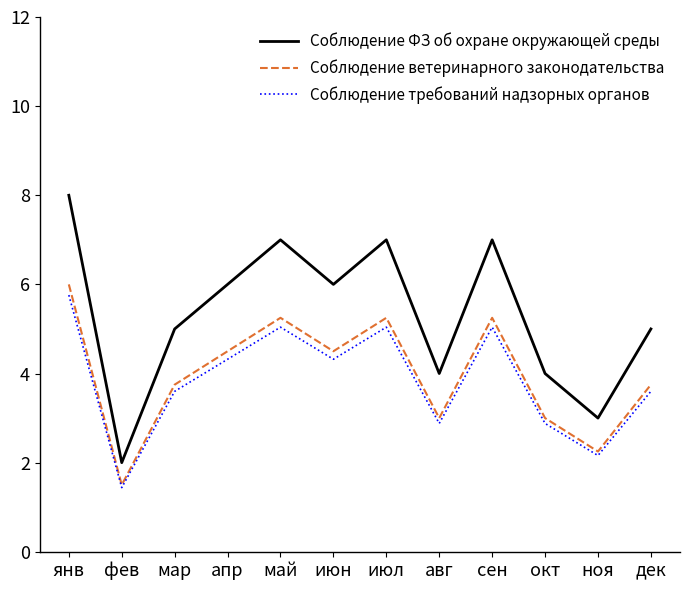

How many interior local peaks does the Соблюдение ФЗ об охране окружающей среды series have?

3